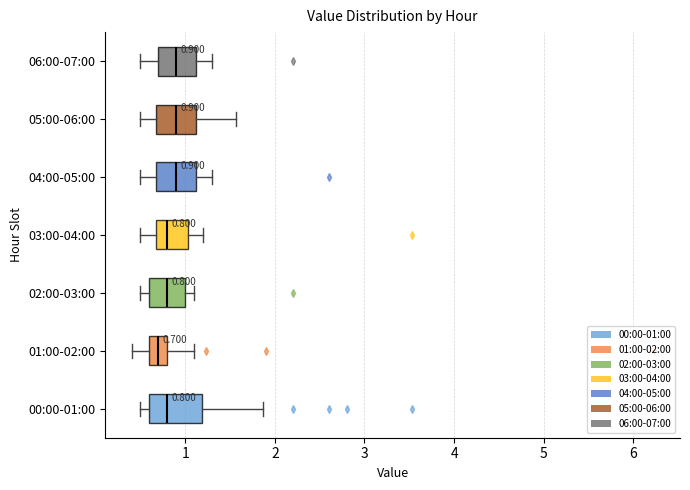

Which box's median line is the furthest to the left?

01:00-02:00